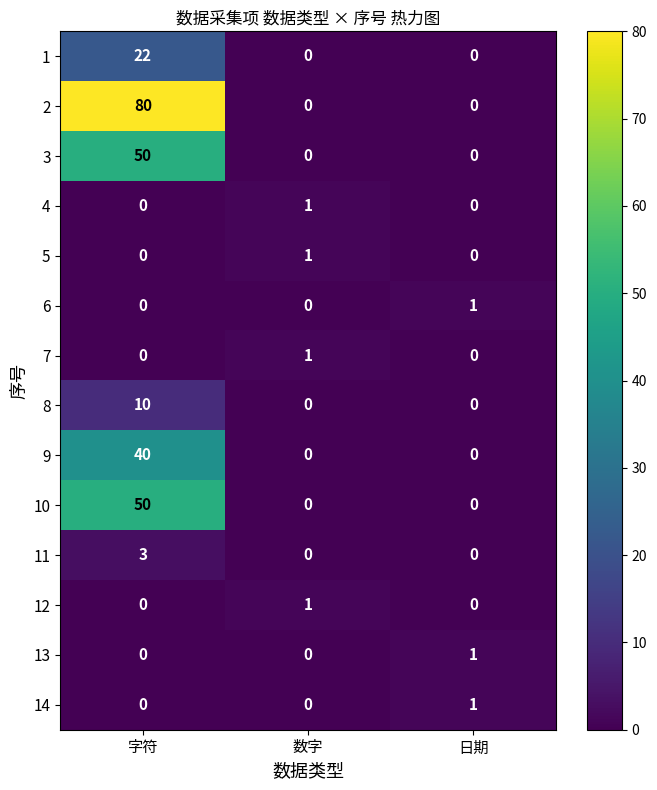

What is the total value across all series at 字符?

255